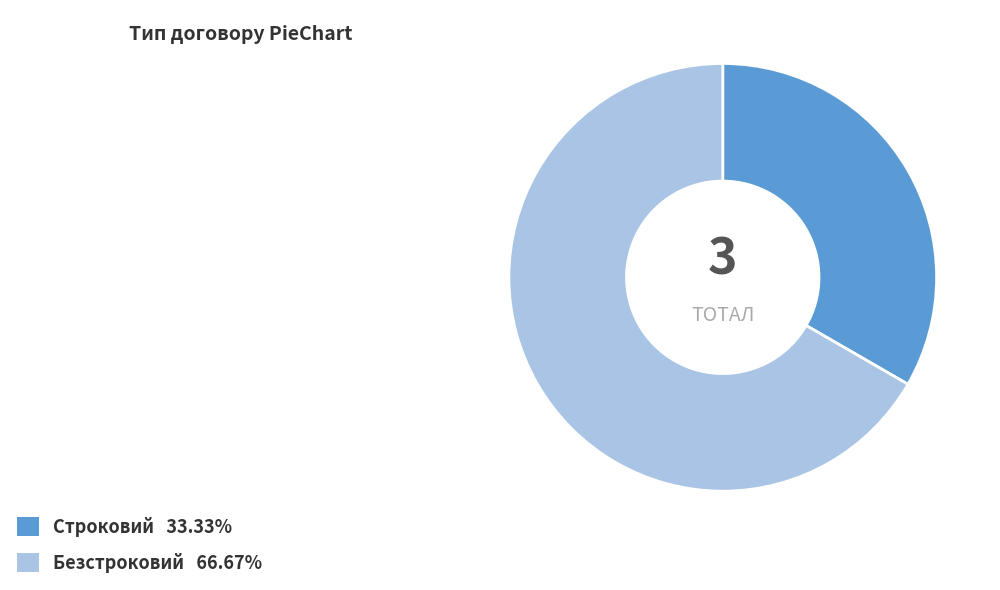

The Строковий slice represents 40% of the pie. True or false?

False